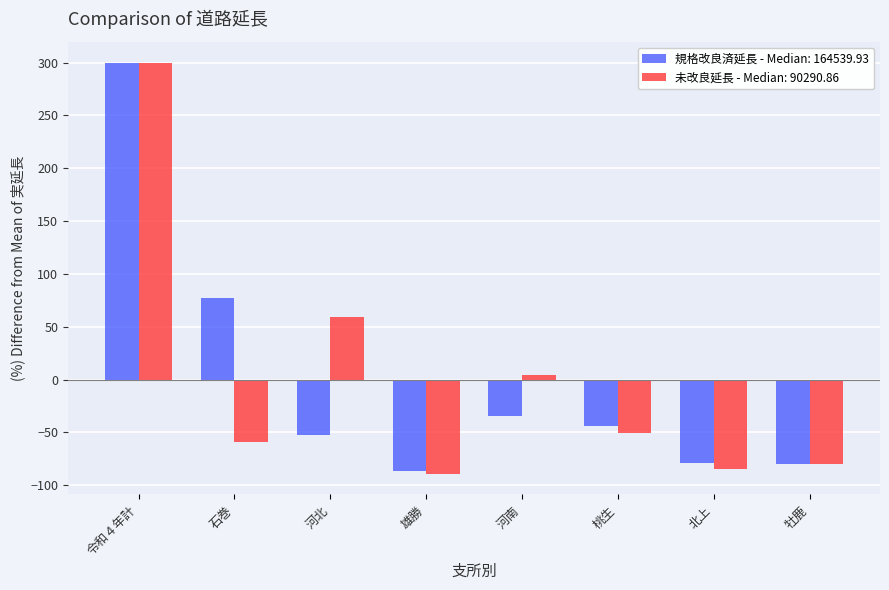

What are all the series names shown in the legend?

規格改良済延長 - Median: 164539.93, 未改良延長 - Median: 90290.86